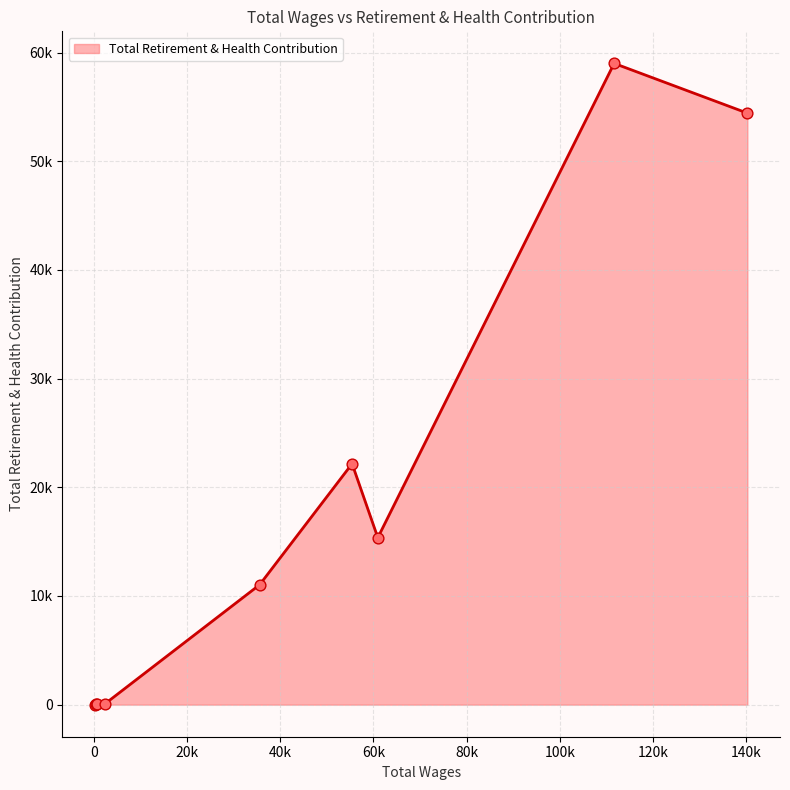

Is this an area chart (filled region under the line)?

Yes